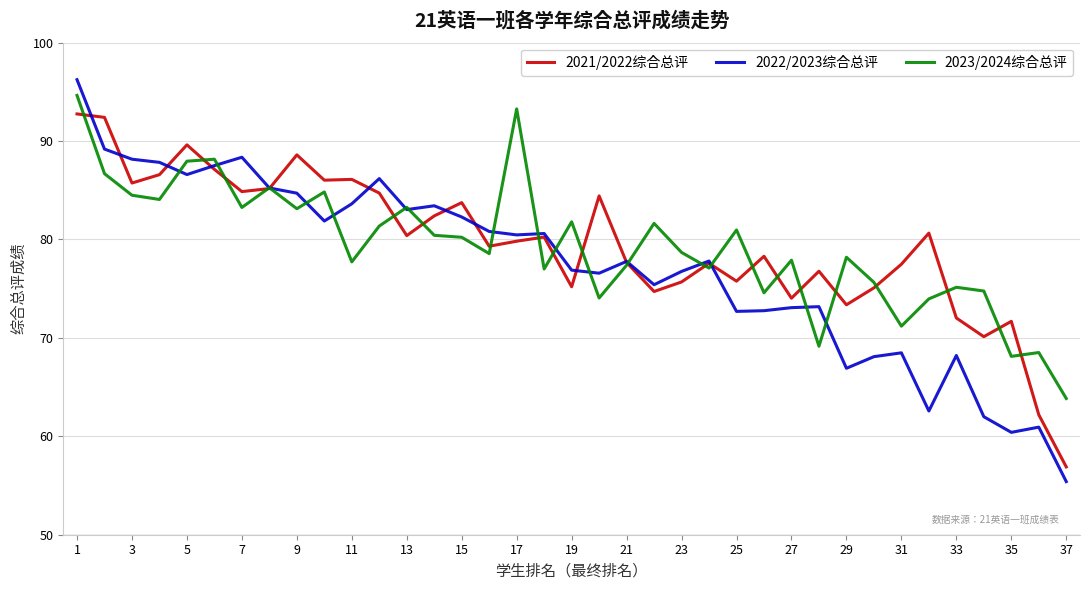

What is the smallest value displayed?

55.4